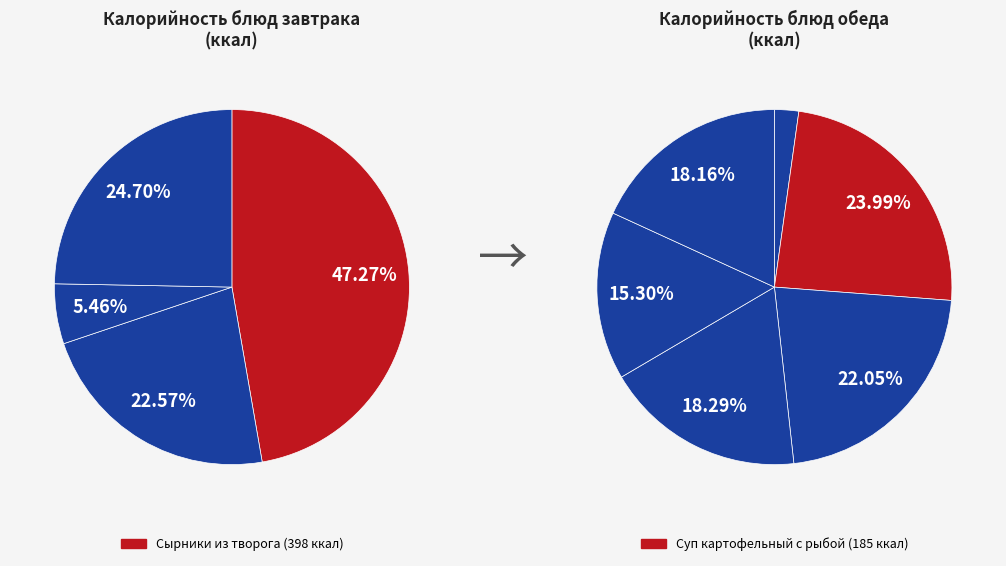

What is the change in value from Сырники из творога to Хлеб пшеничный?

-352